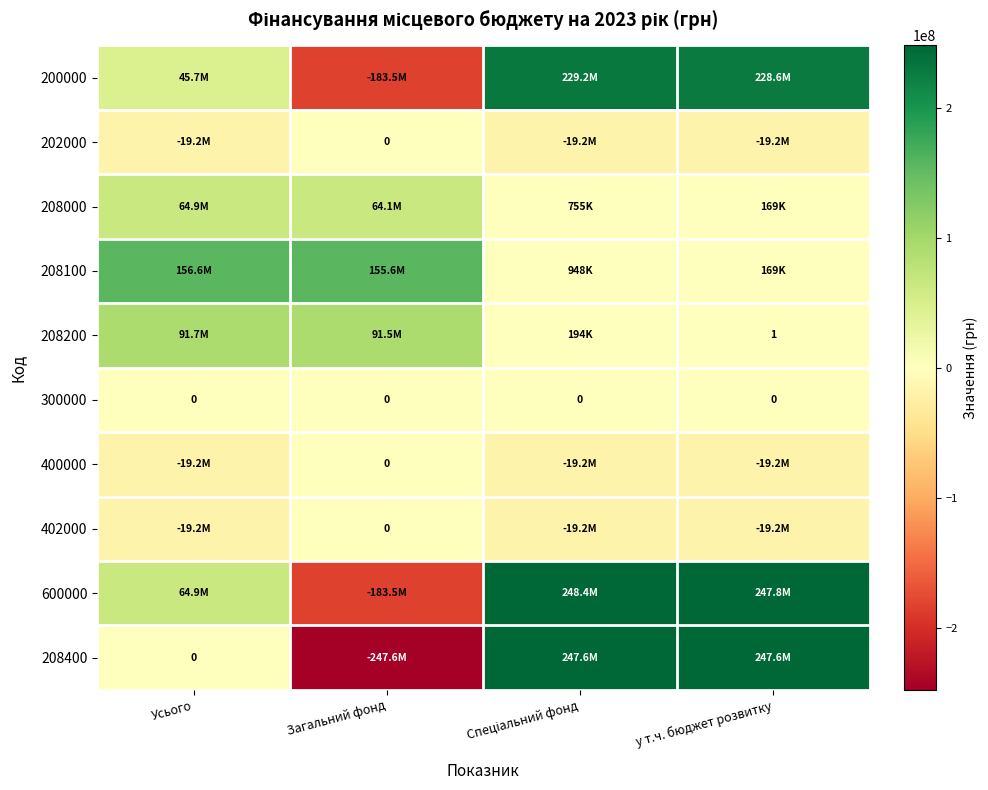

Which category has the highest value across all series?

Спеціальний фонд